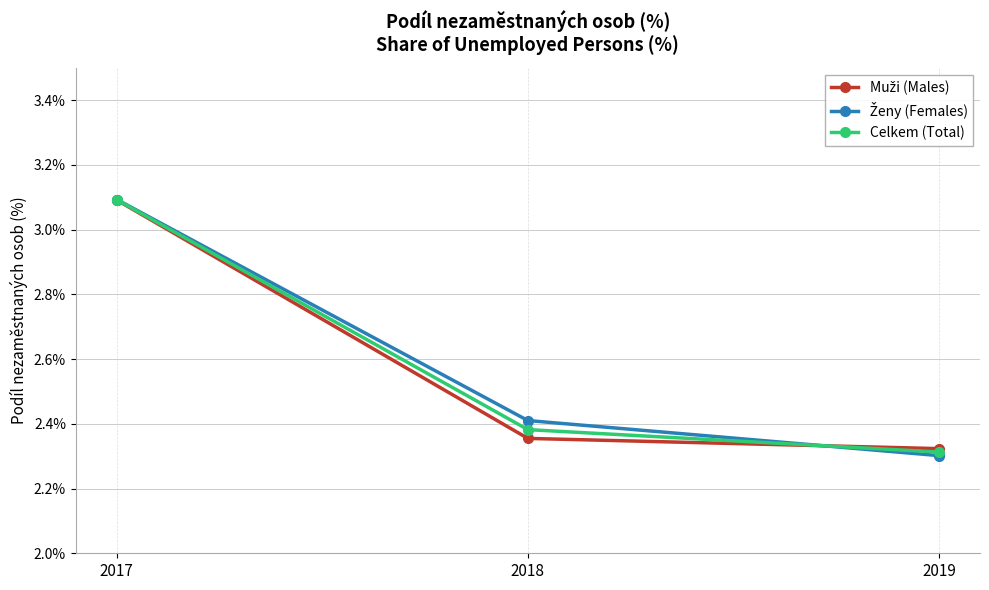

List the labels in order of Celkem (Total) value, smallest first.

2019, 2018, 2017